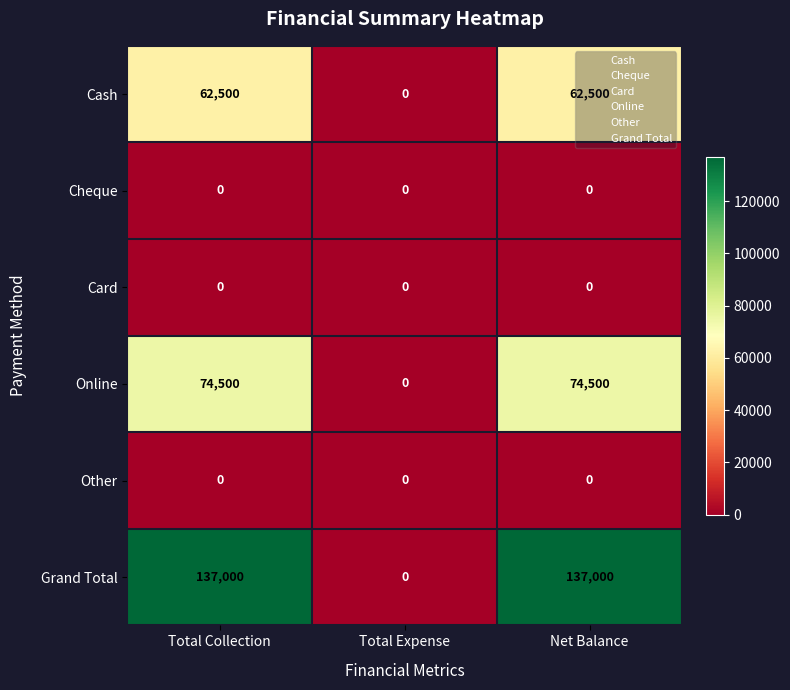

At how many categories does at least one series exceed 34618?

2